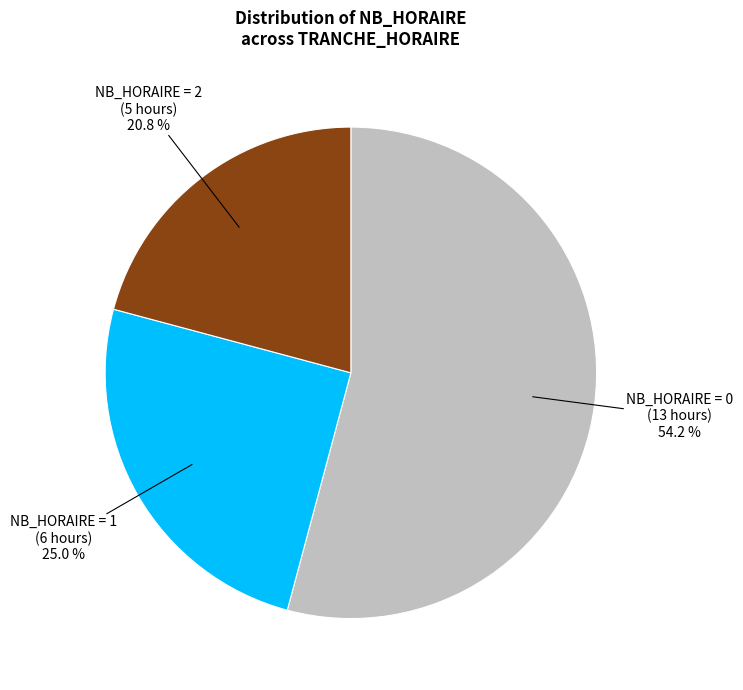

To the nearest percent, what is the difference between the largest and smallest slice percentages?

33%